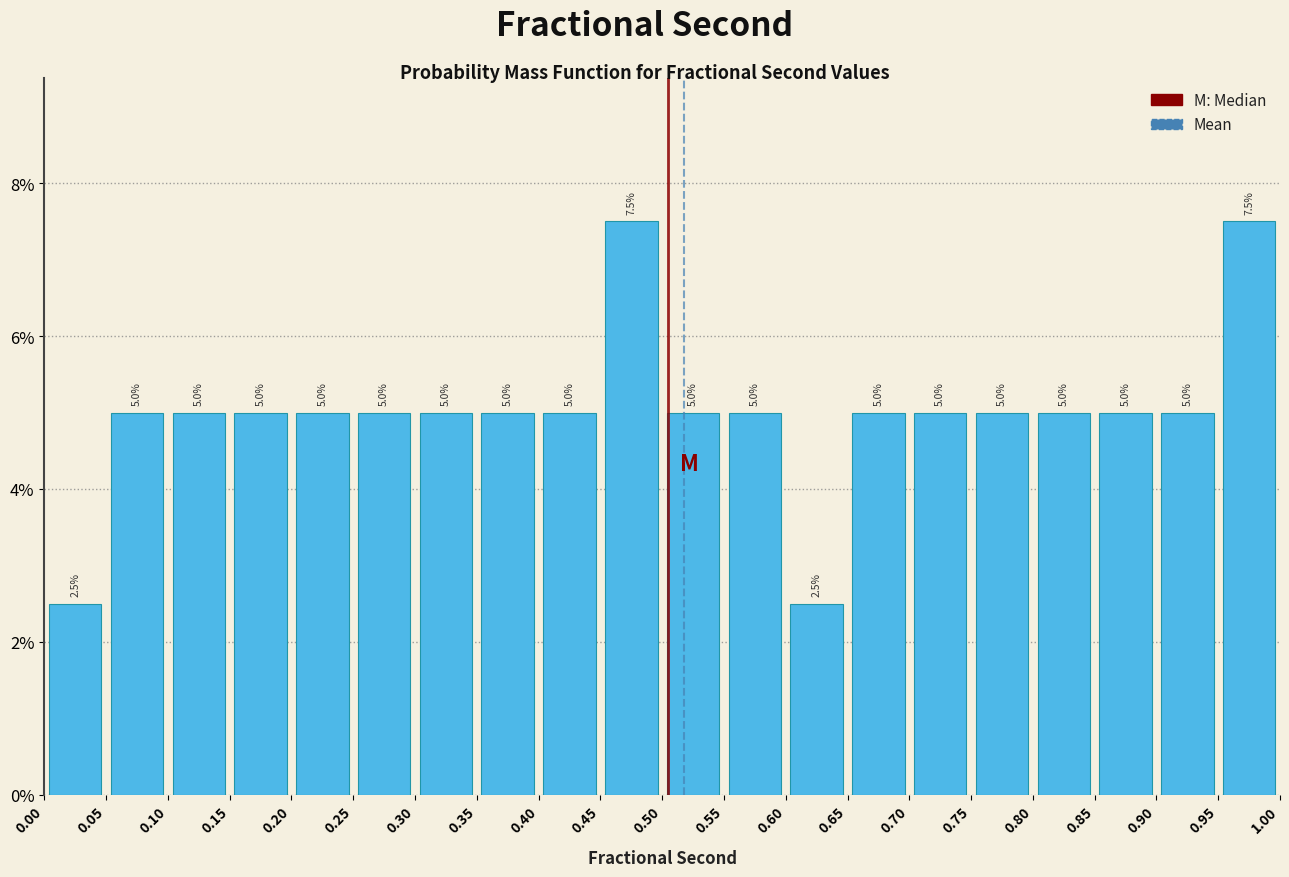

Reading left to right, transcribe this chart: for each bar, give the range it covers on the x-axis and its height.

0.00 to 0.05: 2.5
0.05 to 0.10: 5.0
0.10 to 0.15: 5.0
0.15 to 0.20: 5.0
0.20 to 0.25: 5.0
0.25 to 0.30: 5.0
0.30 to 0.35: 5.0
0.35 to 0.40: 5.0
0.40 to 0.45: 5.0
0.45 to 0.50: 7.5
0.50 to 0.55: 5.0
0.55 to 0.60: 5.0
0.60 to 0.65: 2.5
0.65 to 0.70: 5.0
0.70 to 0.75: 5.0
0.75 to 0.80: 5.0
0.80 to 0.85: 5.0
0.85 to 0.90: 5.0
0.90 to 0.95: 5.0
0.95 to 1.00: 7.5